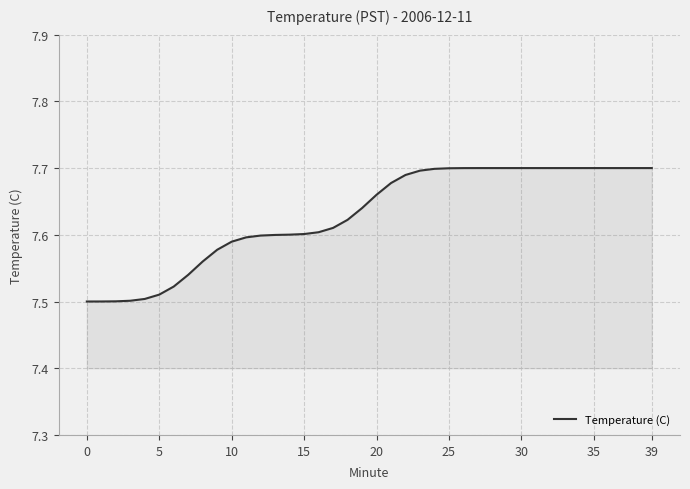

Which label corresponds to the largest value in the chart?

28